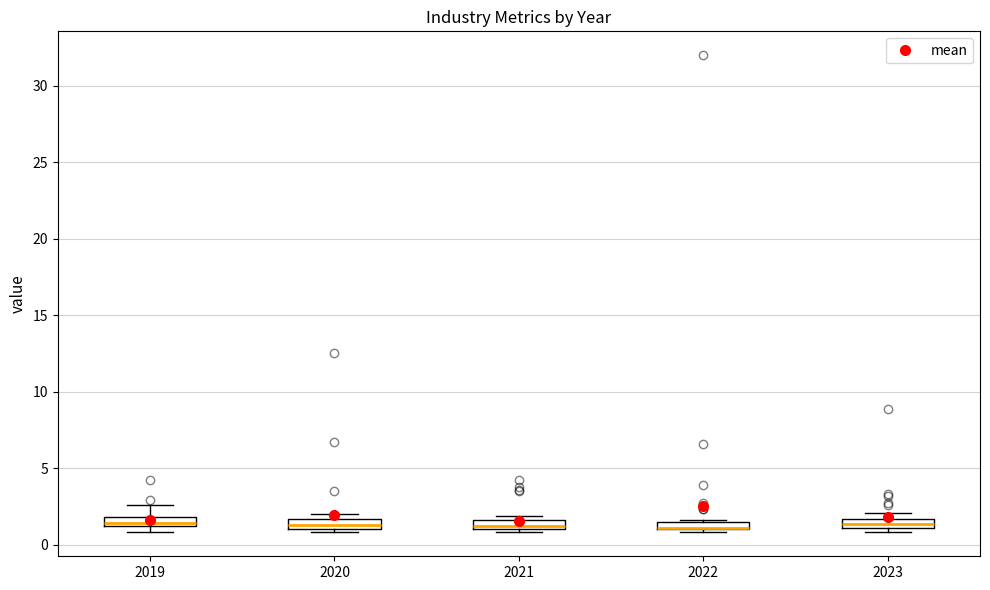

Where is the lower edge of the box at x = 2020 on the y-axis? The values are not printed on the chart, so give them approximately, as read against the axis.

1.0